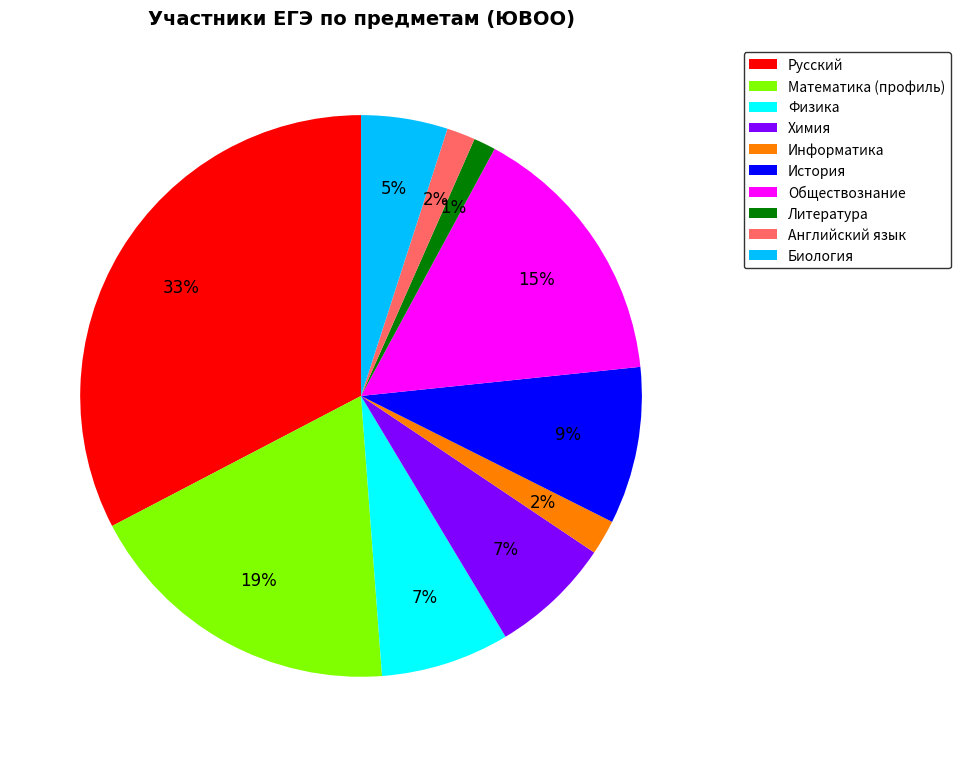

To the nearest percent, what is the combined percentage of Физика and Информатика?

9%